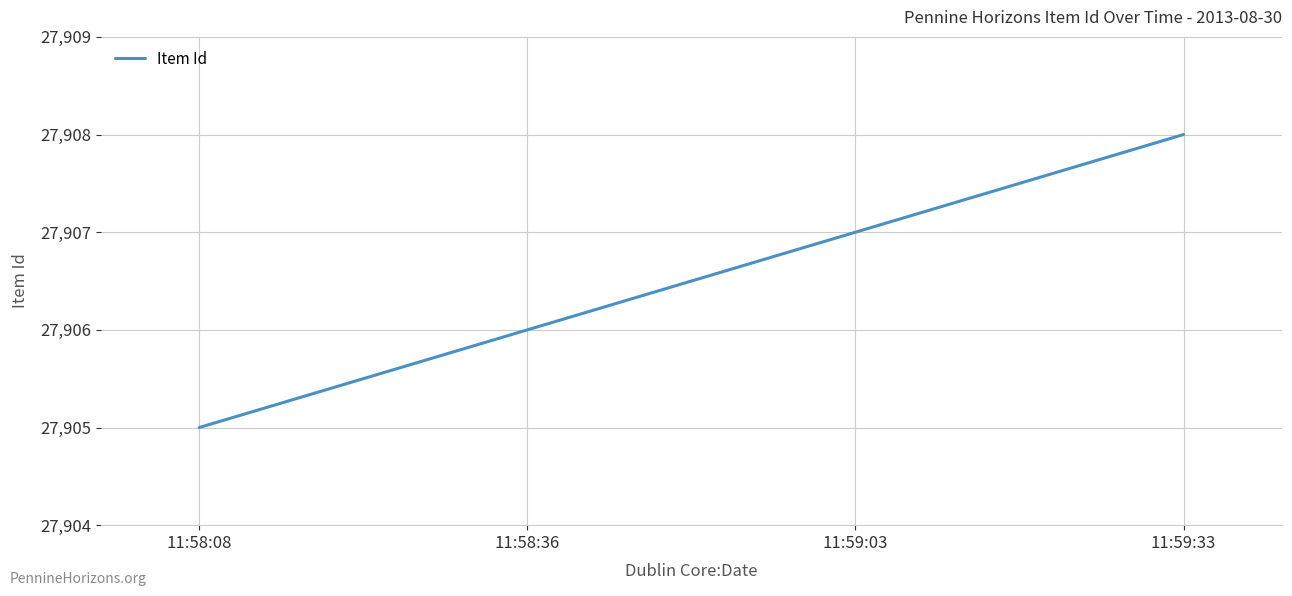

What is the difference between the second highest and second lowest values?

1